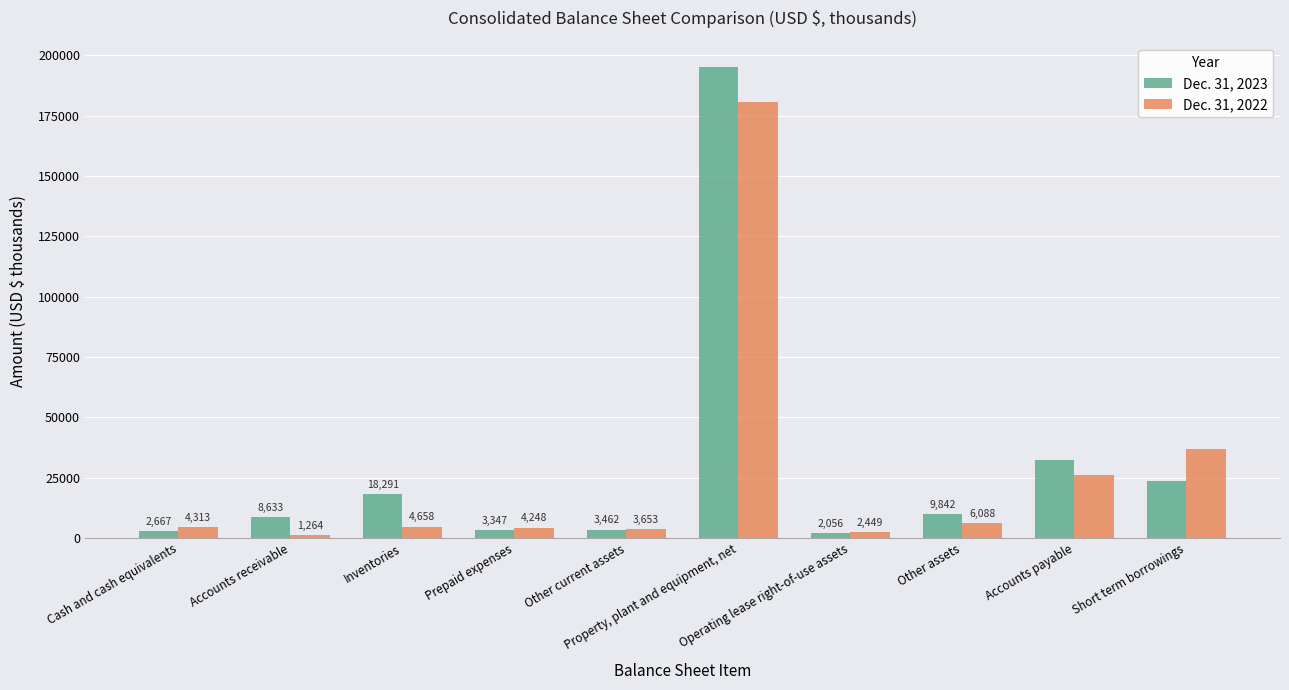

Rank the categories by Dec. 31, 2023 value from lowest to highest.

Operating lease right-of-use assets, Cash and cash equivalents, Prepaid expenses, Other current assets, Accounts receivable, Other assets, Inventories, Short term borrowings, Accounts payable, Property, plant and equipment, net